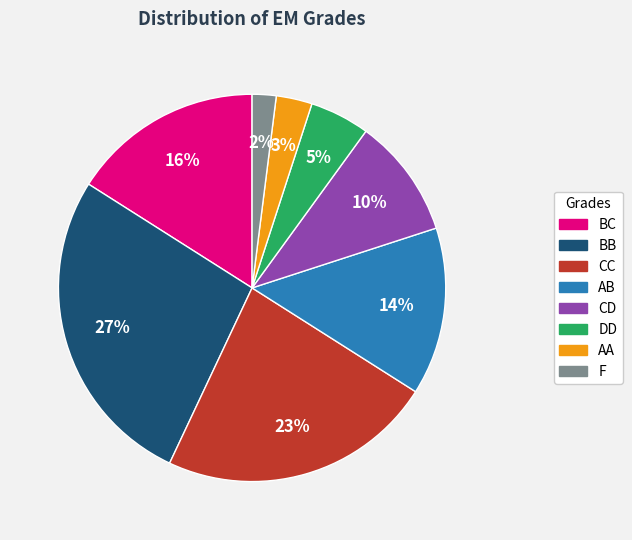

Which slice is the smallest?

F